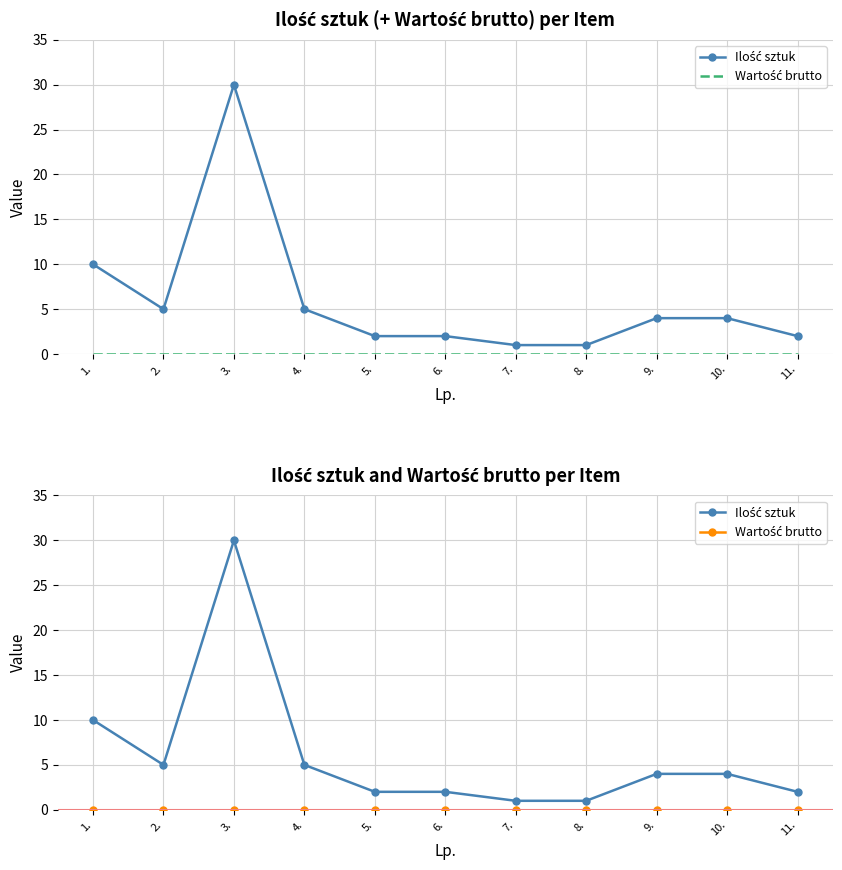

How many lines are shown in the chart?

2